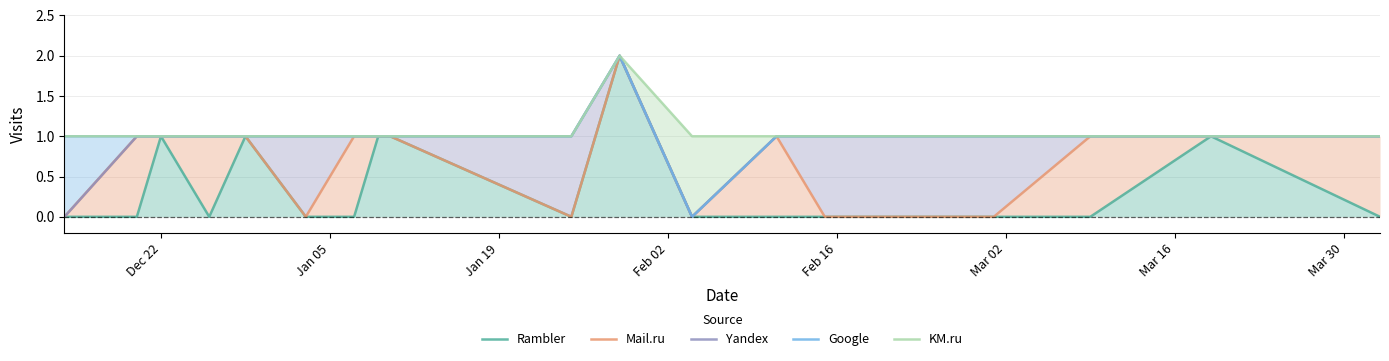

In Google, how many points are higher than both neighbors (excluding endpoints)?

1